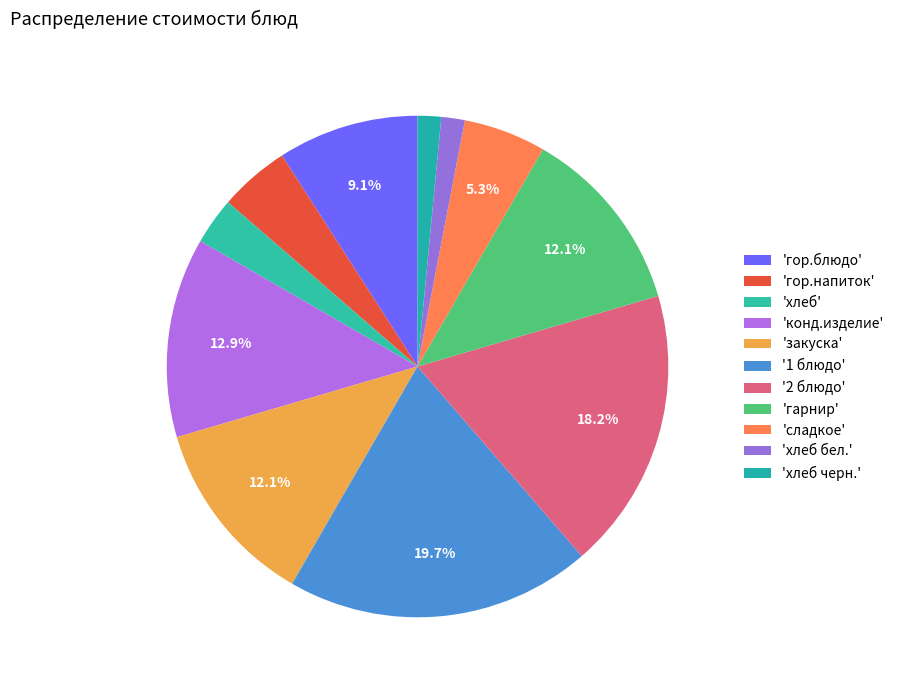

Which category has the biggest portion of the pie?

1 блюдо